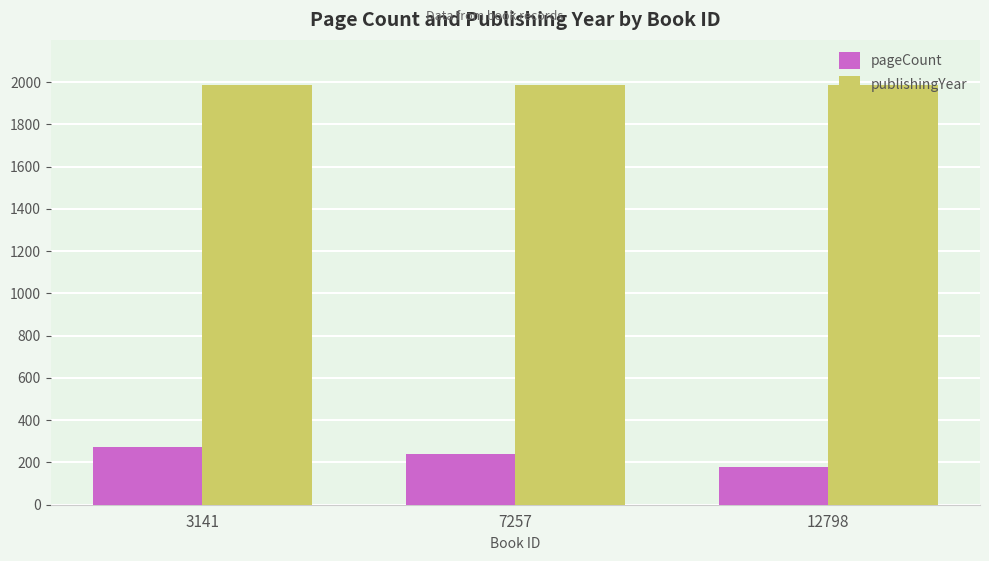

Which series has the largest range (max minus min)?

pageCount